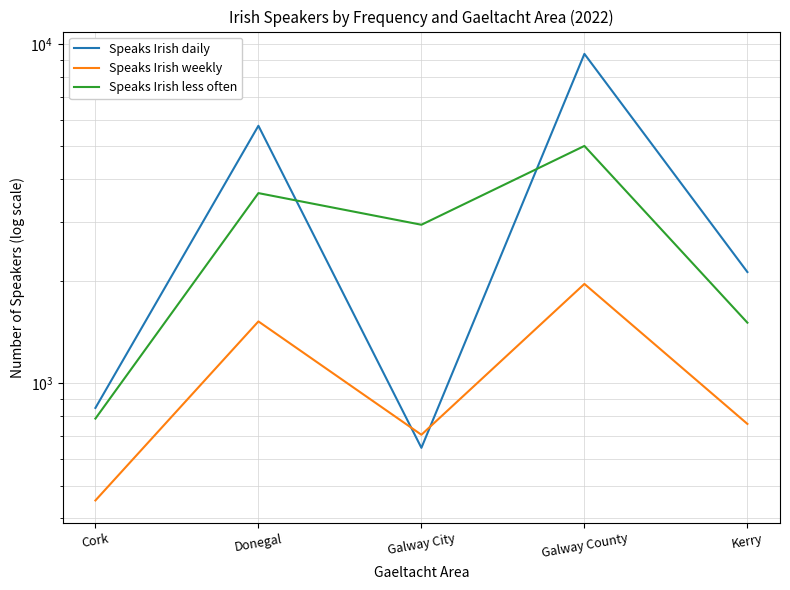

What is the difference between the Speaks Irish less often values at Galway County and Cork?

4229